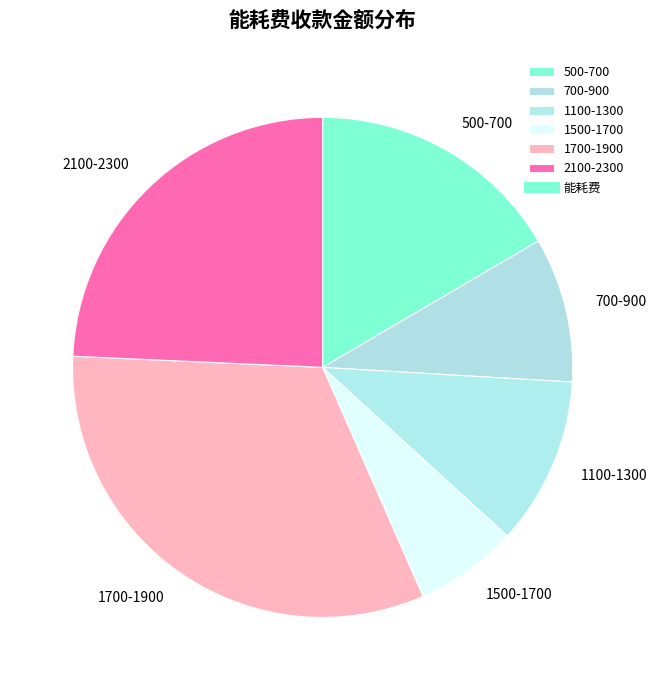

How many segments does this pie chart have?

6